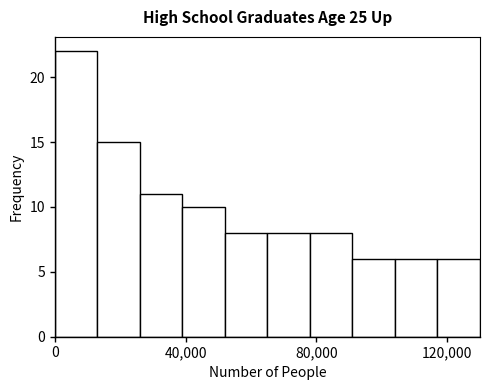

Around what value on the x-axis is the tallest bar? Give the approximate position of its centre, as read against the axis.

5000